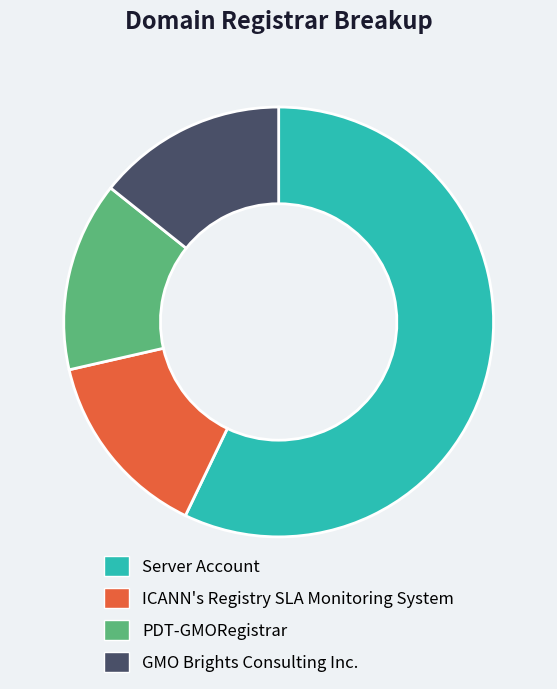

Approximately how many times larger is the value at Server Account compared to ICANN's Registry SLA Monitoring System?

4.0